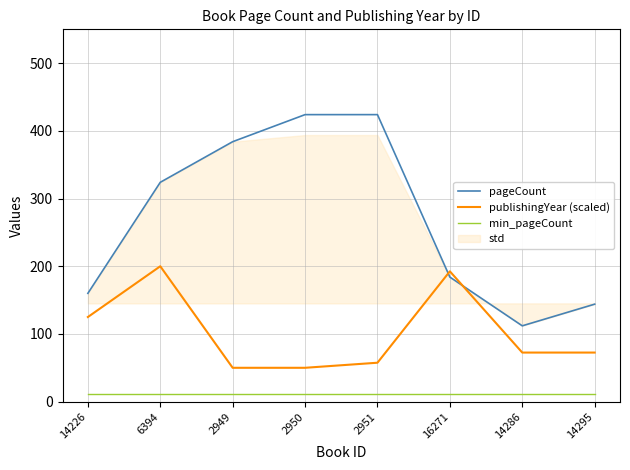

Reading left to right, what are all the values shown in this chart?

pageCount: 14226=160.0	6394=324.0	2949=384.0	2950=424.0	2951=424.0	16271=184.0	14286=112.0	14295=144.0
publishingYear (scaled): 14226=125.0	6394=200.0	2949=50.0	2950=50.0	2951=57.5	16271=192.5	14286=72.5	14295=72.5
min_pageCount: 14226=11.2	6394=11.2	2949=11.2	2950=11.2	2951=11.2	16271=11.2	14286=11.2	14295=11.2